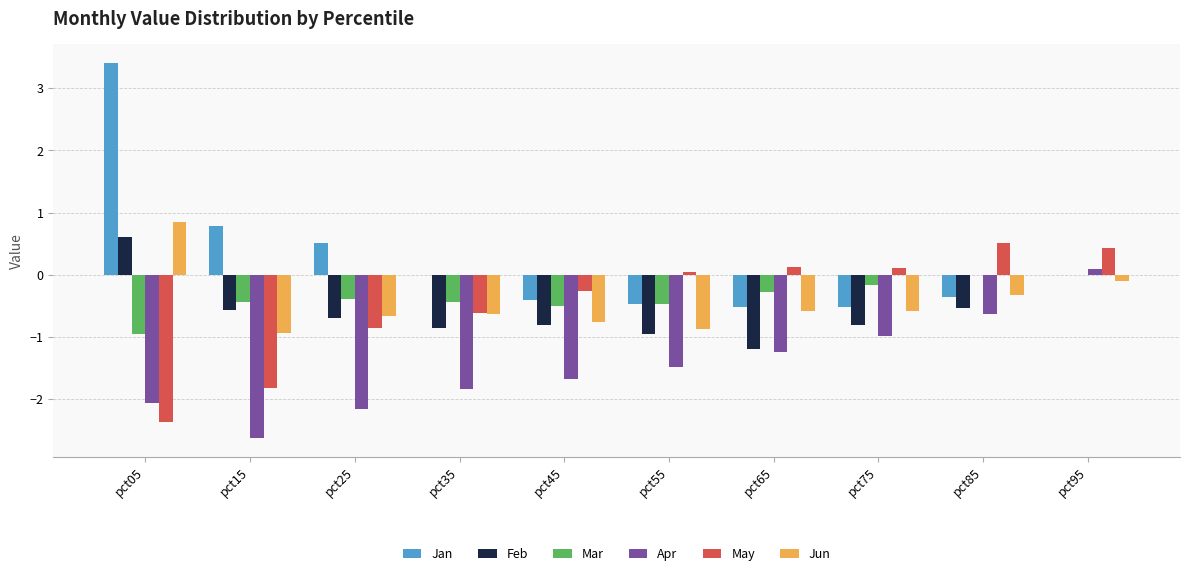

True or false: Jun has a value of -1.0 at pct75.

False